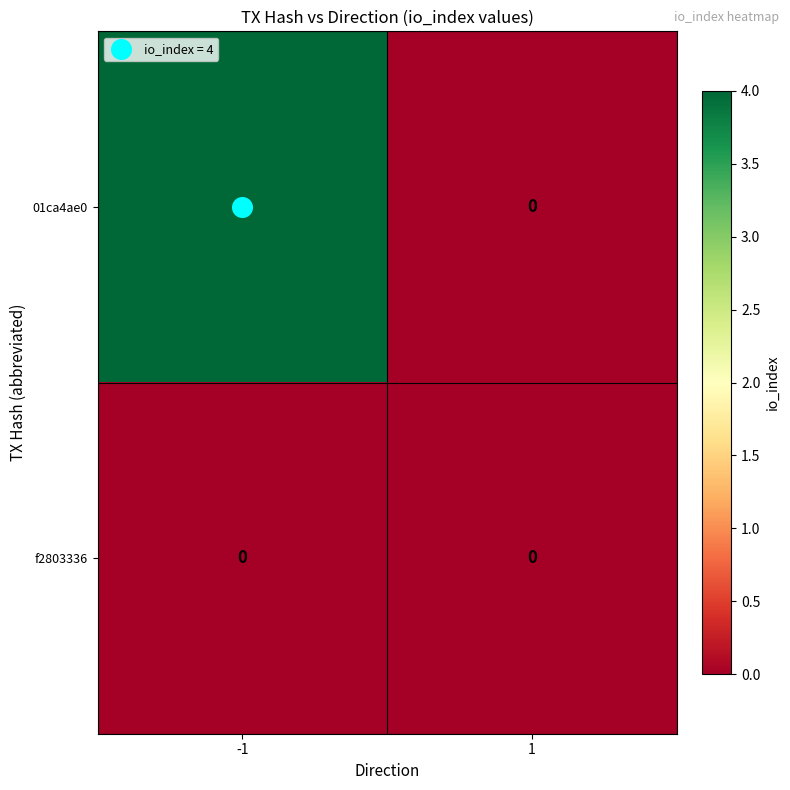

List the series in order of their peak value, lowest first.

f2803336, 01ca4ae0